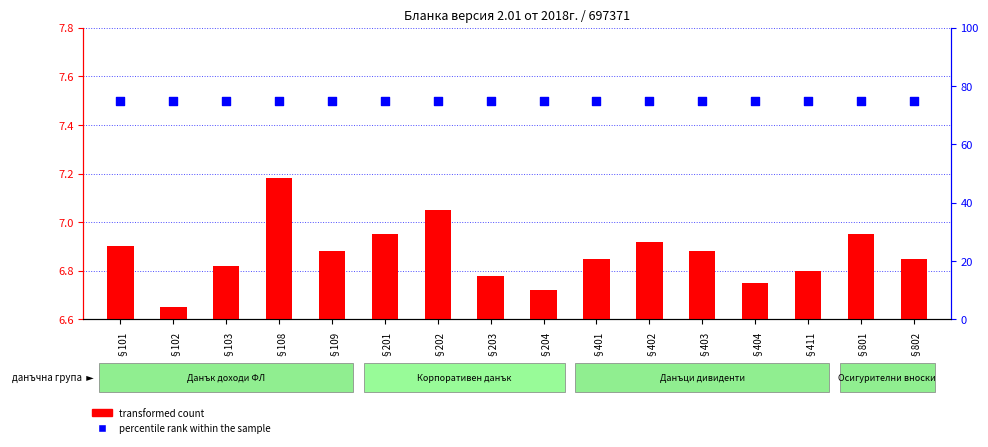

At which category is the sum across all series the highest?

§108